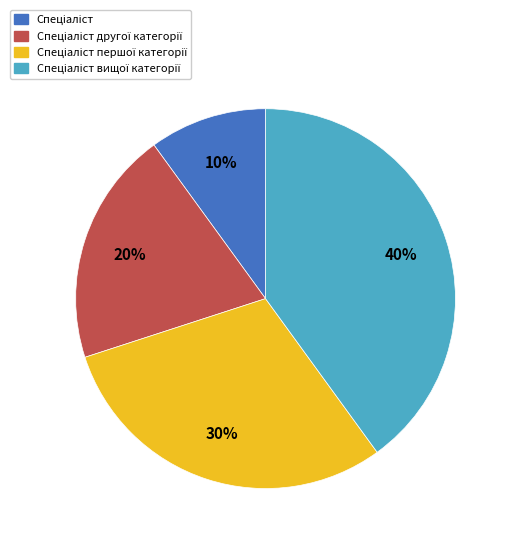

To the nearest percent, what is the difference between the largest and smallest slice percentages?

30%